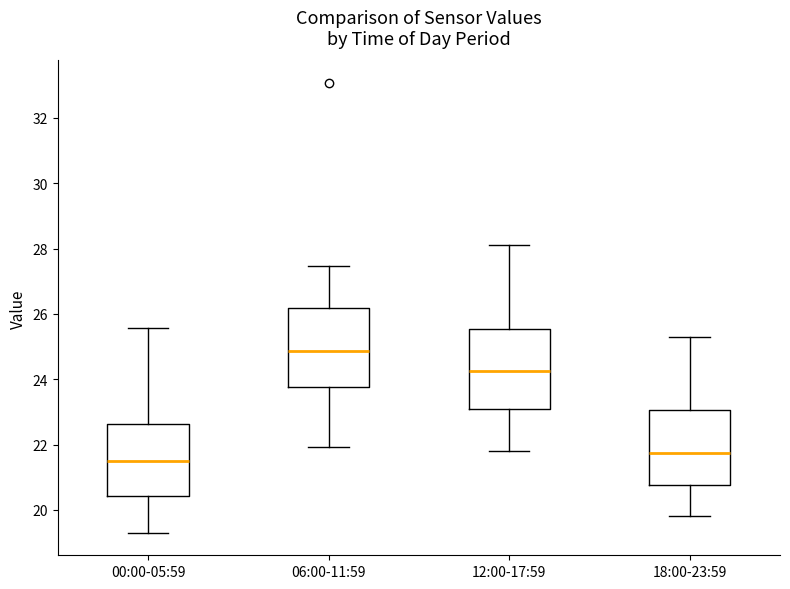

Reading left to right, transcribe this box plot: for each box, give where its median line is, the range the box spans, and where its two whiskers end, as read against the y-axis. The values are not printed on the chart, so give them approximately, as read against the axis.

00:00-05:59: median 21.6, box 20.4 to 22.6, whiskers 19.4 to 25.6
06:00-11:59: median 24.8, box 23.8 to 26.2, whiskers 22.0 to 27.4
12:00-17:59: median 24.2, box 23.2 to 25.6, whiskers 21.8 to 28.2
18:00-23:59: median 21.8, box 20.8 to 23.0, whiskers 19.8 to 25.4